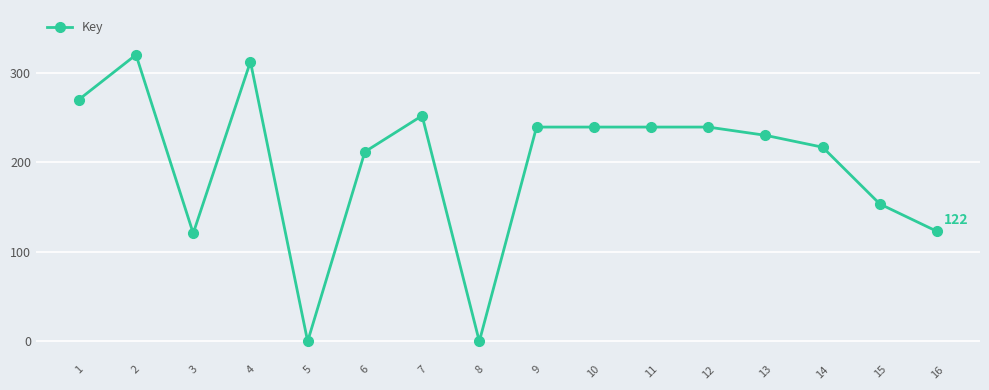

Where is the first local maximum?

2